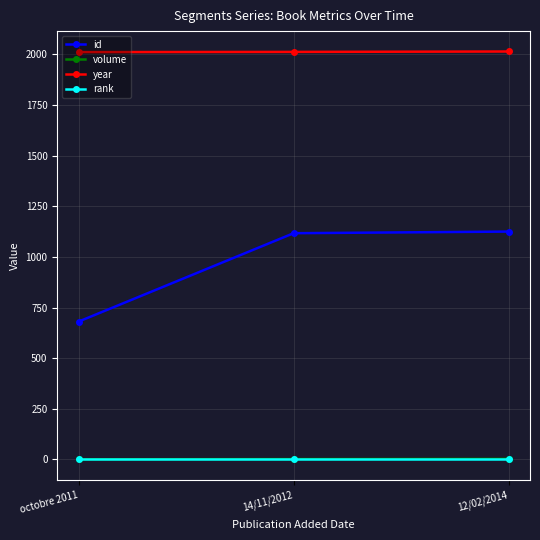

What are all the series names shown in the legend?

id, volume, year, rank